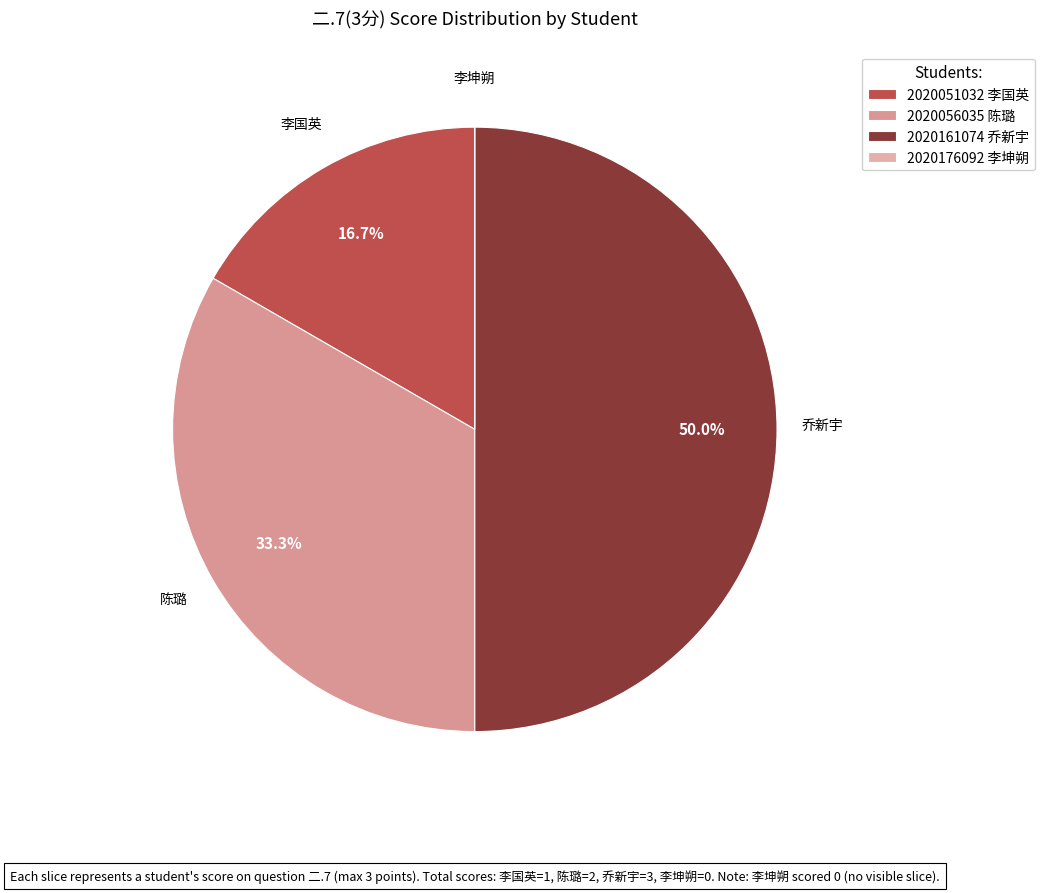

What is the largest slice in the pie chart?

2020161074